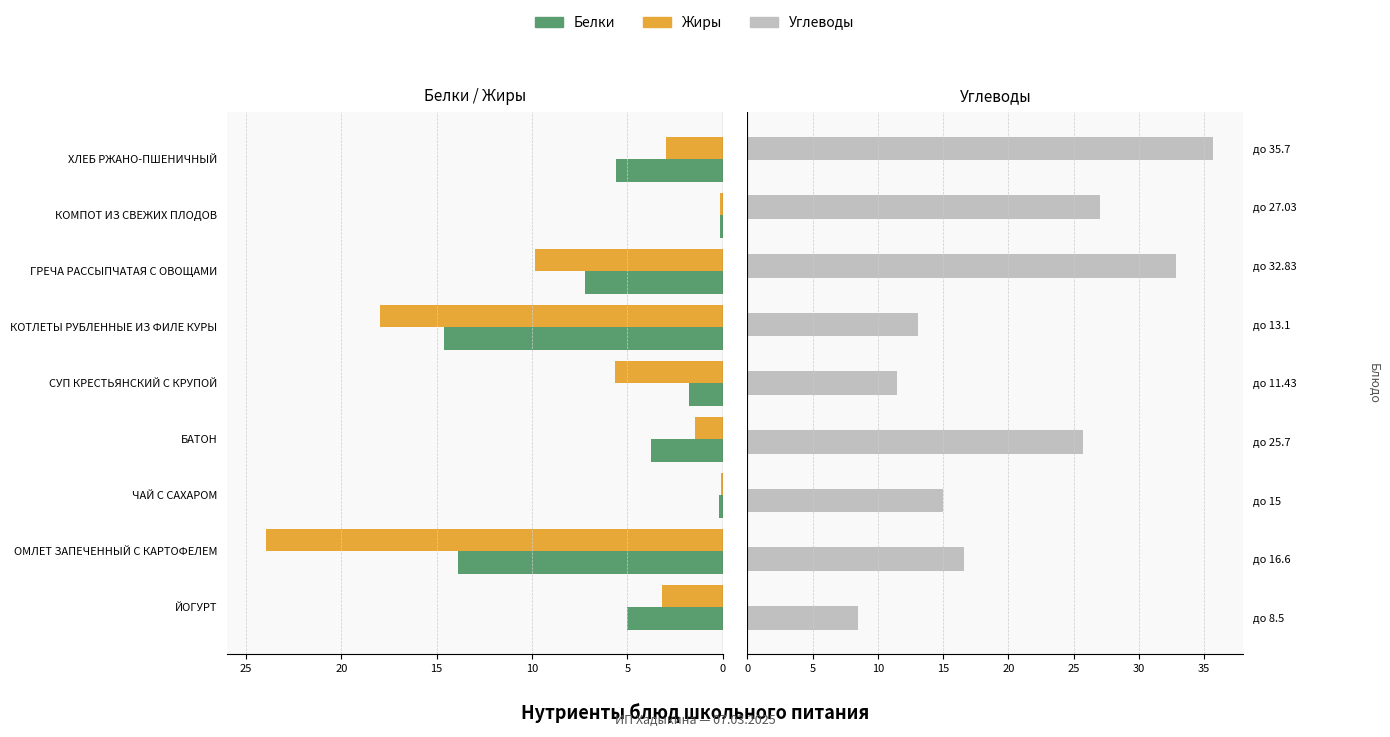

How many bars are there in total?

27